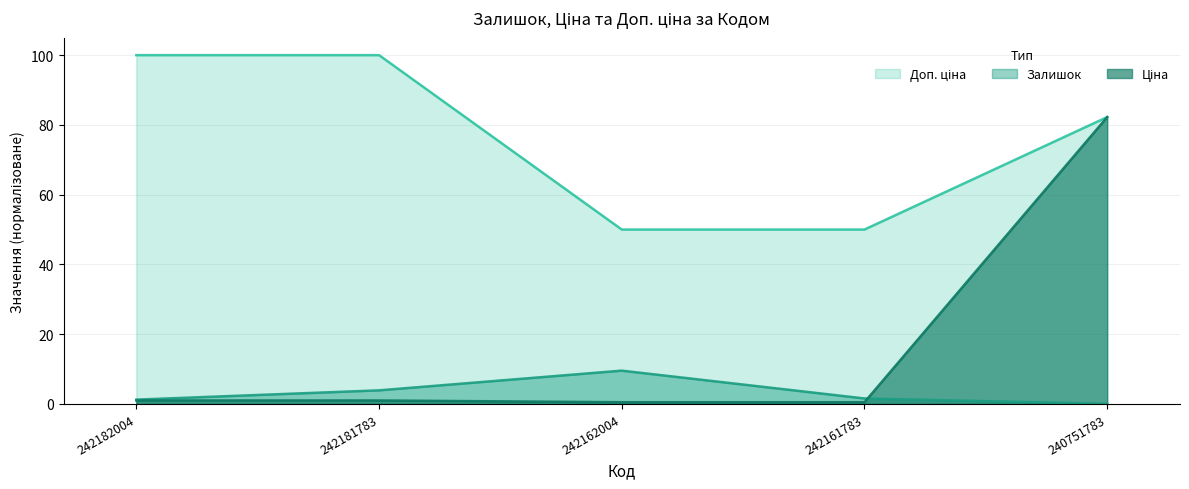

Rank the series at 242181783 from highest to lowest value.

Доп. ціна, Залишок, Ціна